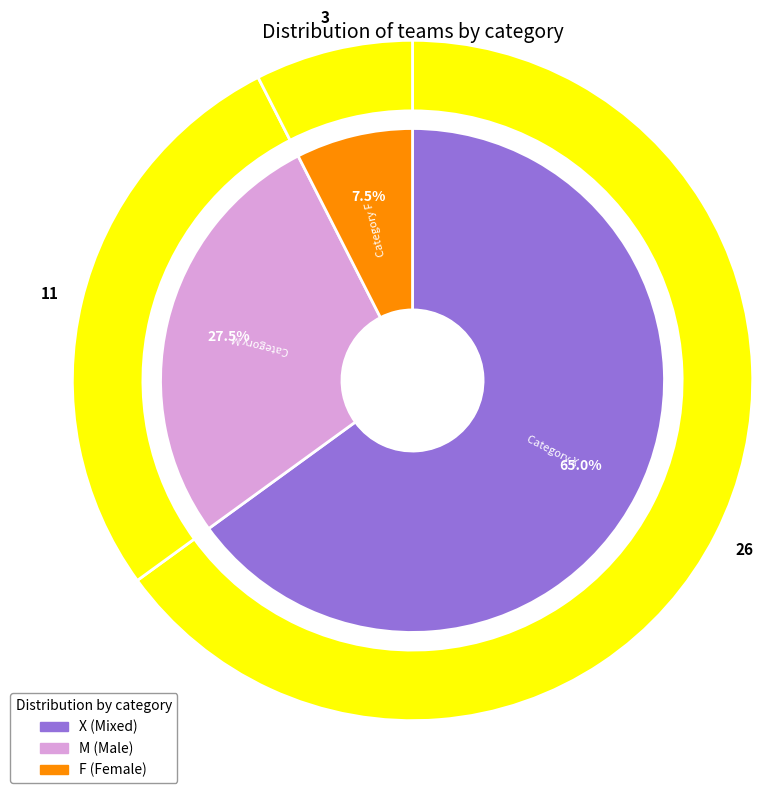

Does M account for over 50% of the chart?

No